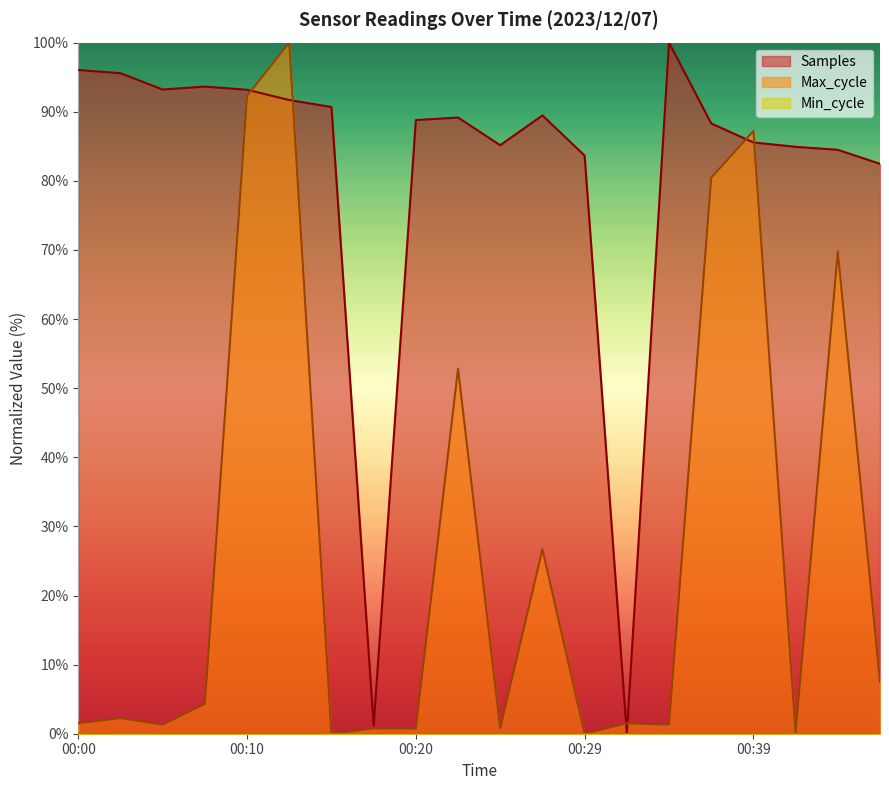

Count the number of categories in the chart.

20